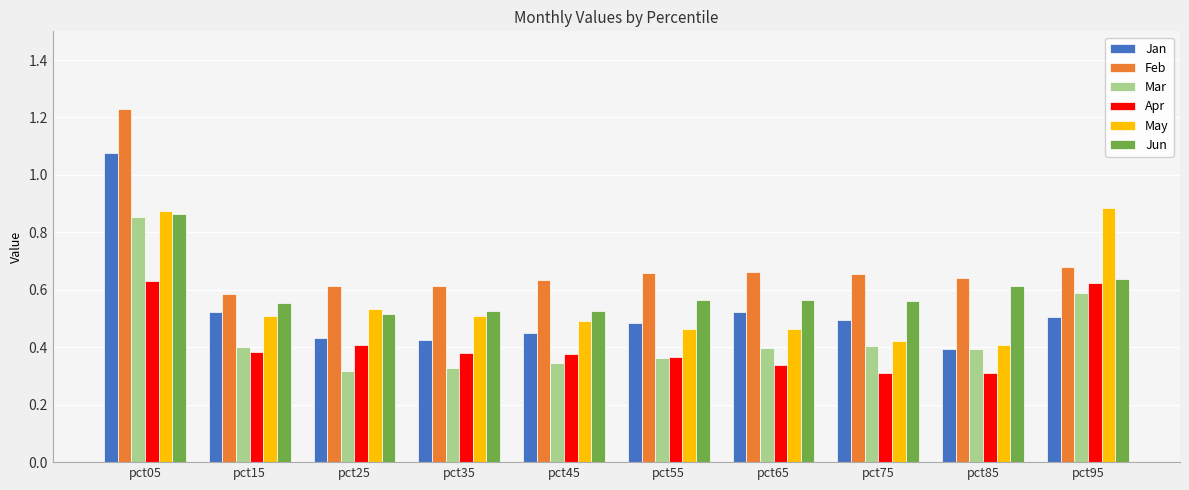

Which category has the highest value across all series?

pct05